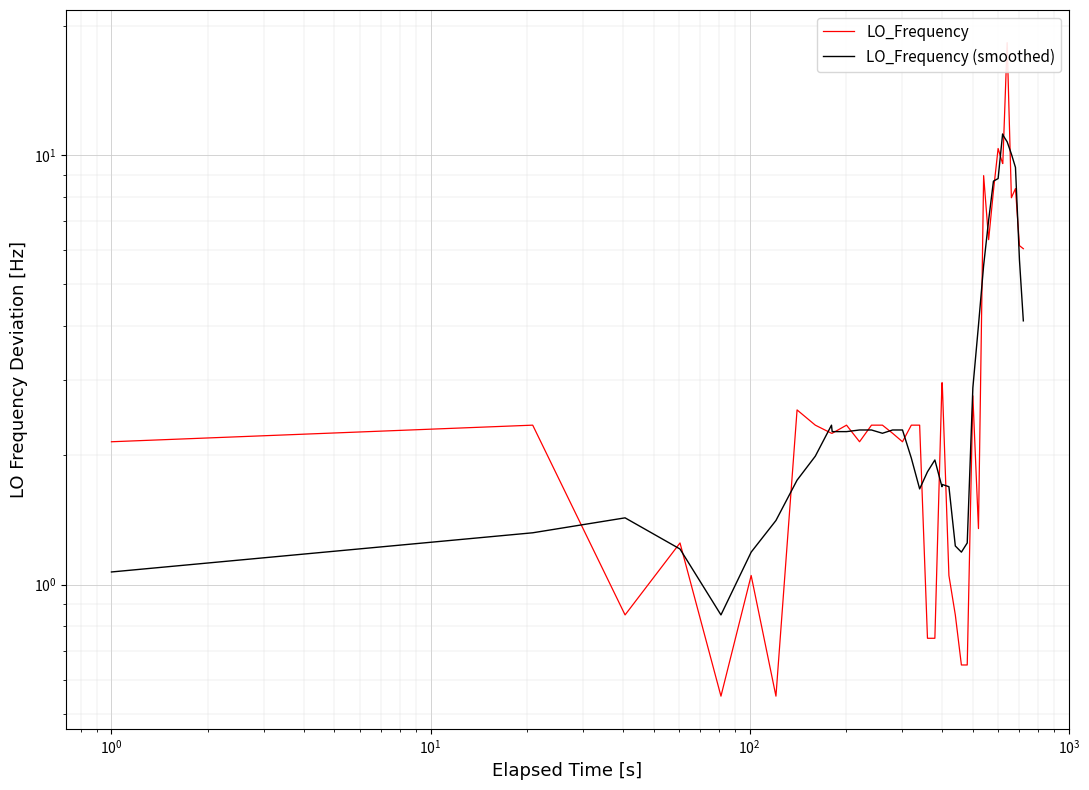

How many data points does each series have?

40